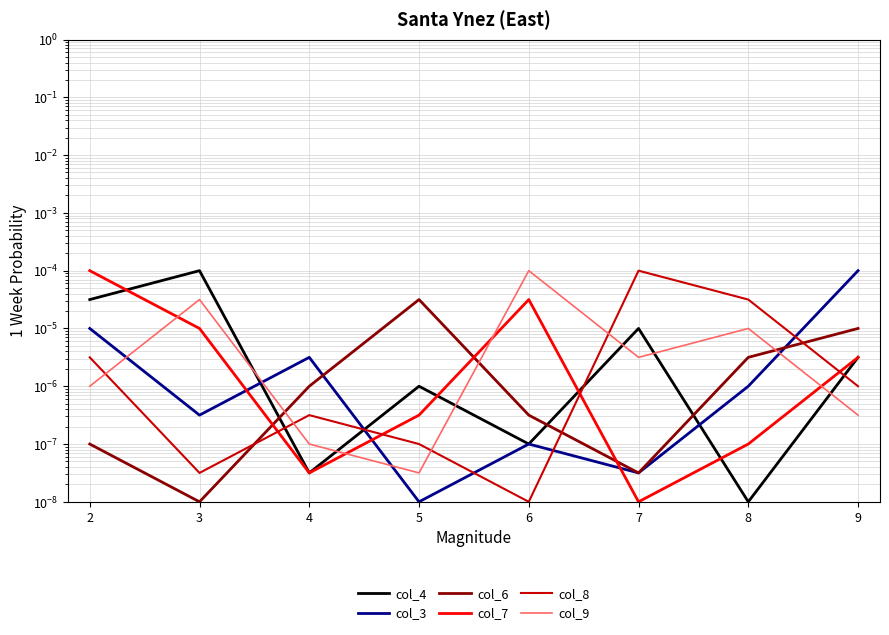

Does the chart display data point markers on the line(s)?

No